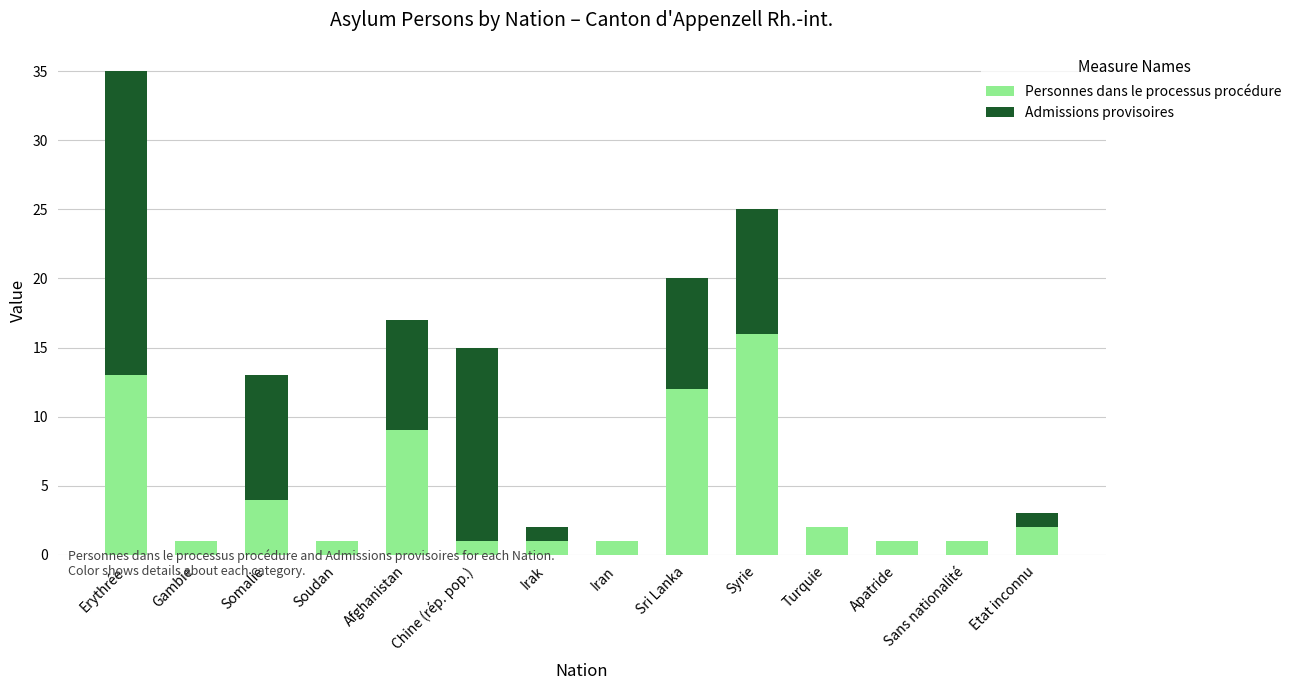

Which category has the highest value in the Personnes dans le processus procédure series?

Syrie